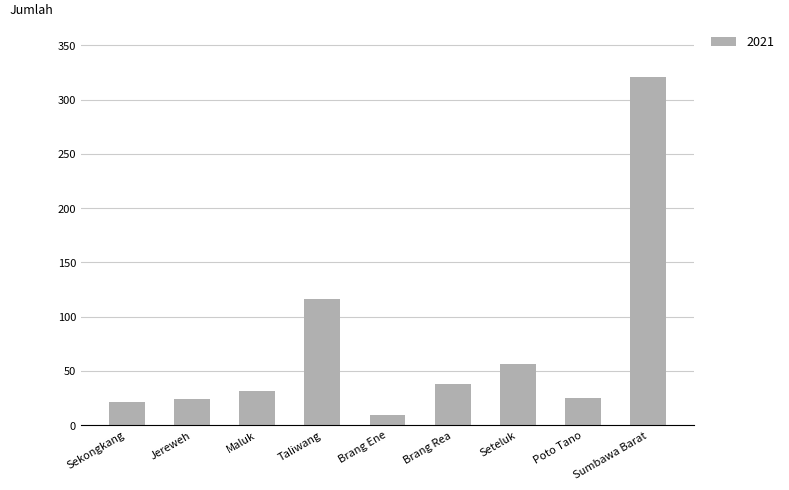

What is the average value?

71